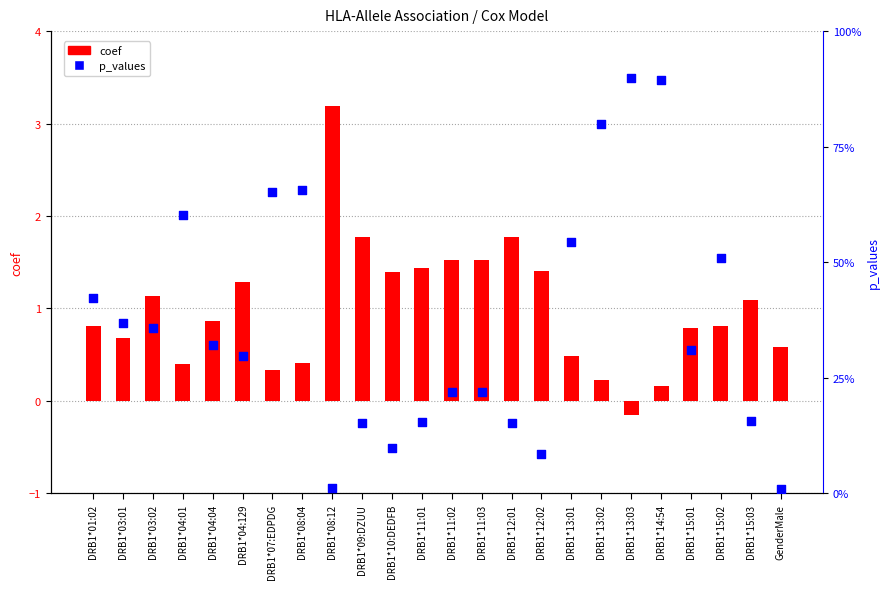

What is the total value across all series at DRB1*10:DEDFB?

1.5